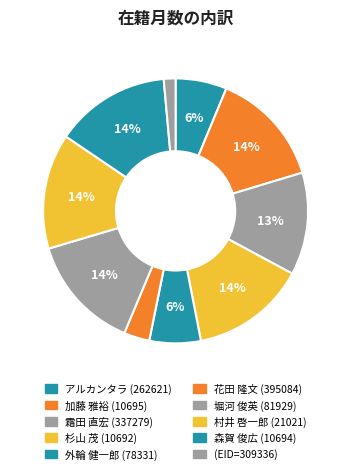

To the nearest percent, what percentage of the pie is 加藤 雅裕 (10695)?

14%